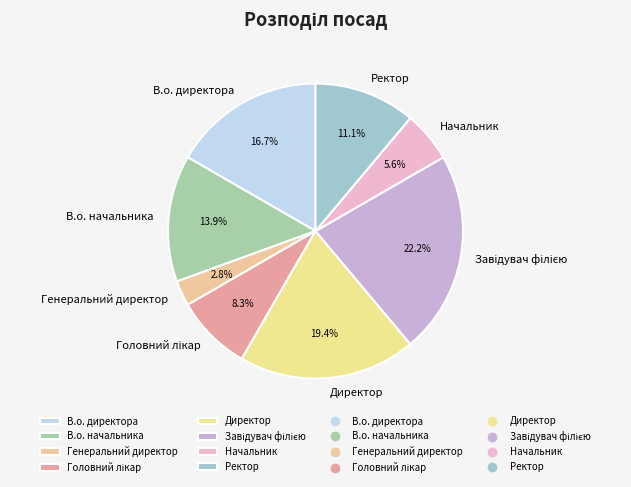

What is the smallest slice in the pie chart?

Генеральний директор